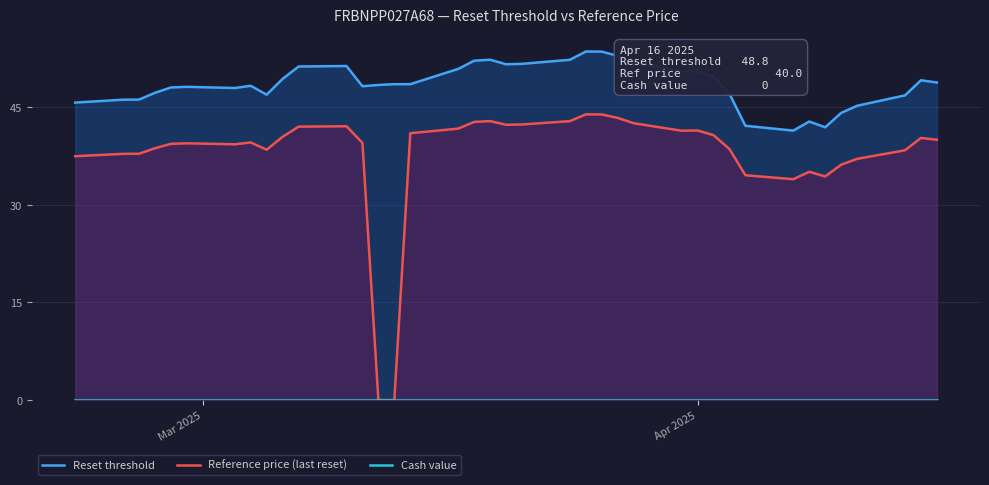

True or false: Reference price (last reset) and Cash value intersect in this chart.

False